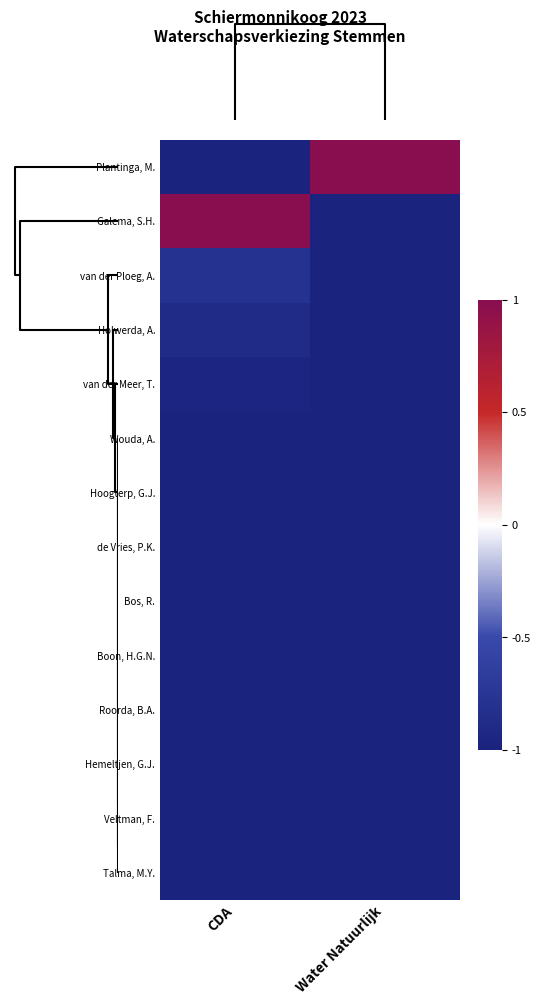

Rank the series by their maximum value, from highest to lowest.

row_0, row_1, row_2, row_3, row_4, row_5, row_6, row_7, row_8, row_9, row_10, row_11, row_12, row_13